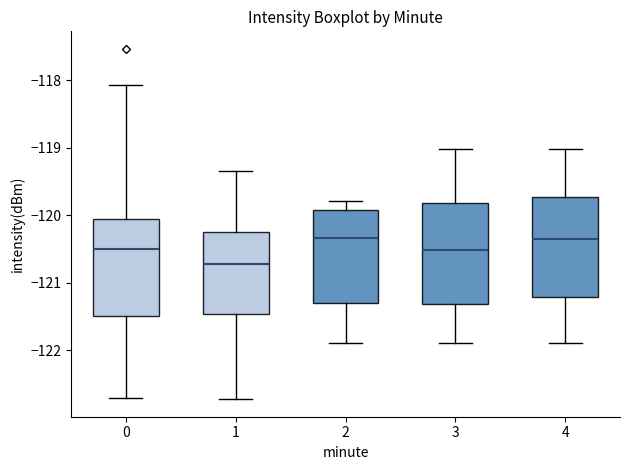

Which box has the lowest median line?

1